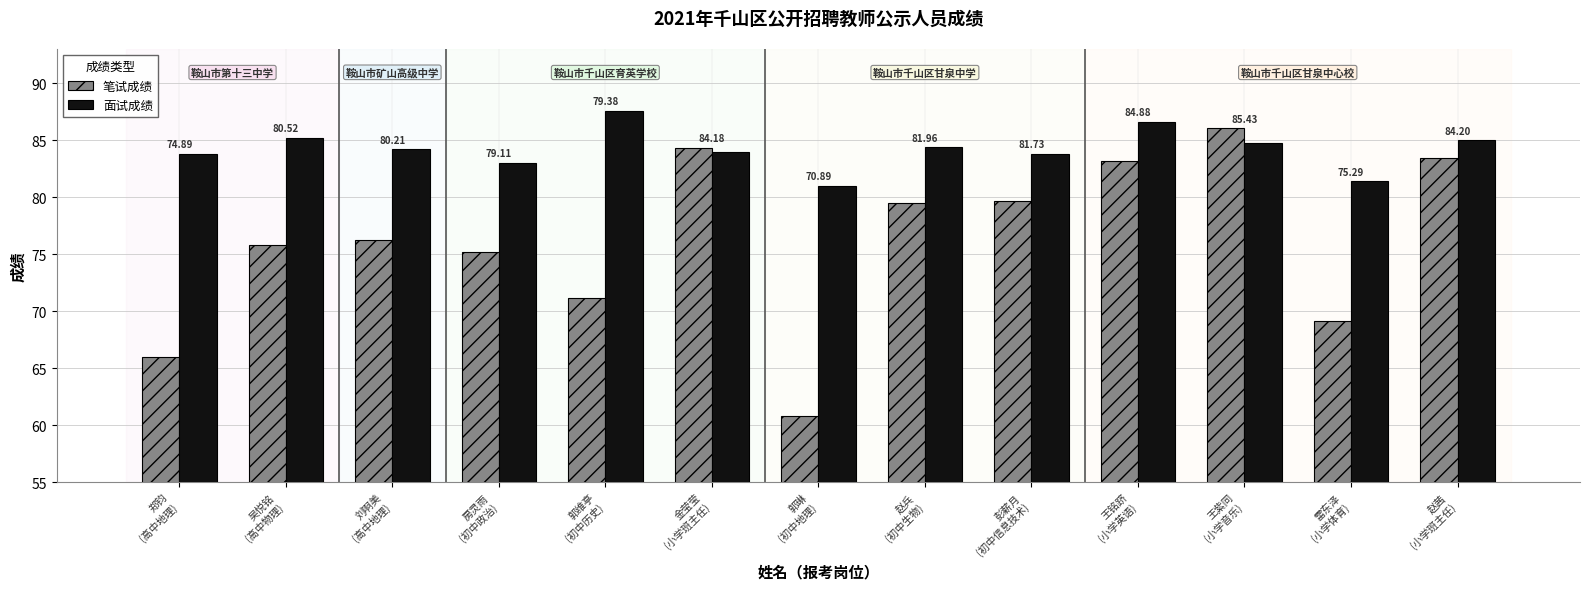

Does the chart contain stacked bars?

No